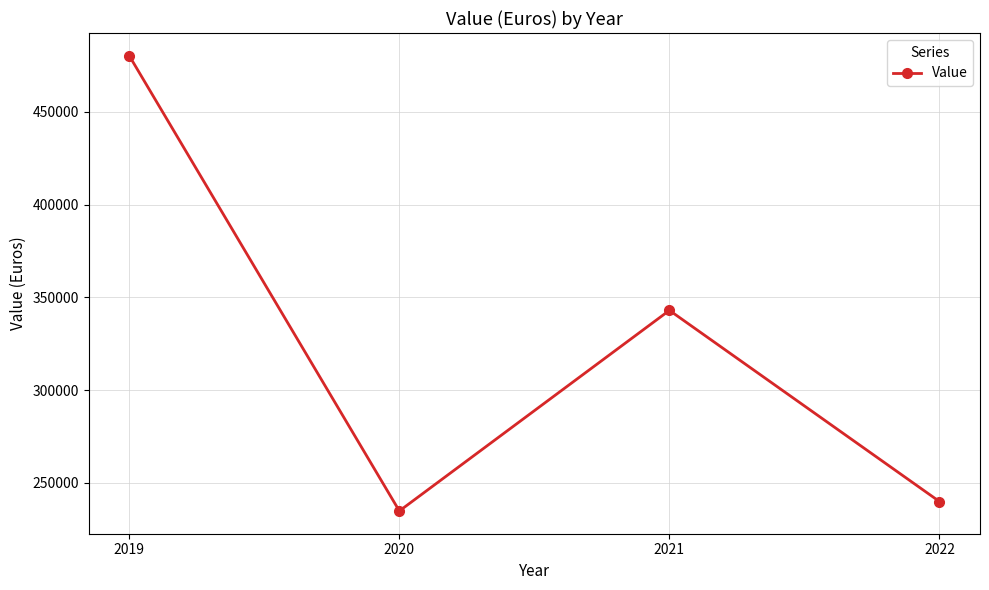

True or false: there are more than 1 points higher than both neighbors.

False